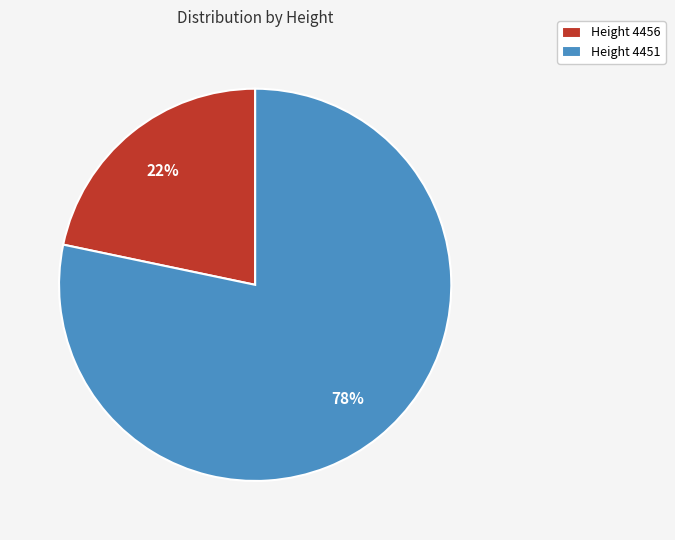

What is the ratio of the value at Height 4456 to the value at Height 4451?

0.3